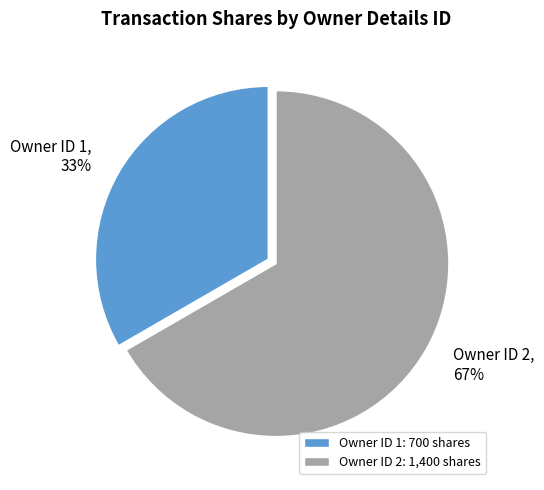

Between Owner ID 2 and Owner ID 1, which is larger?

Owner ID 2